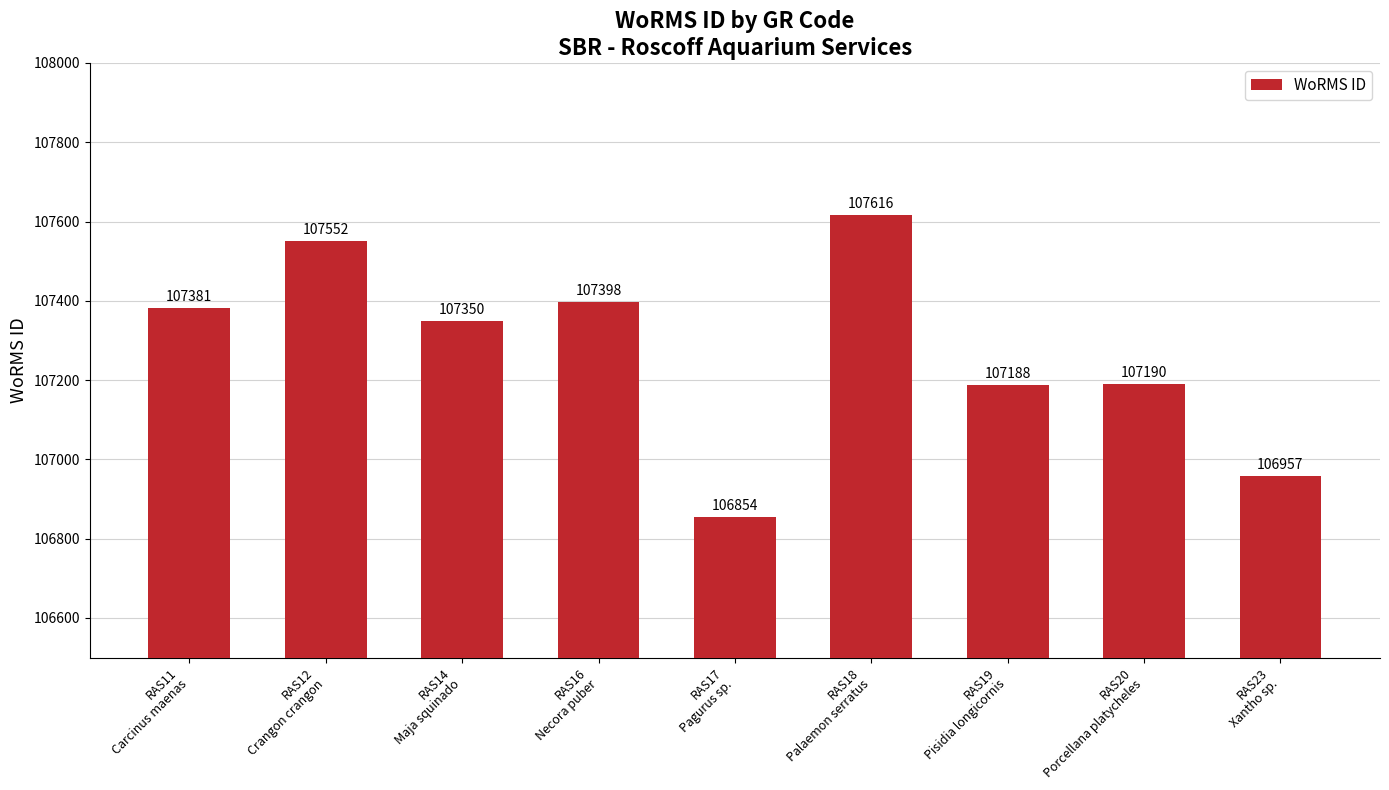

Where is the data nearest to the value 107235?

RAS20
Porcellana platycheles